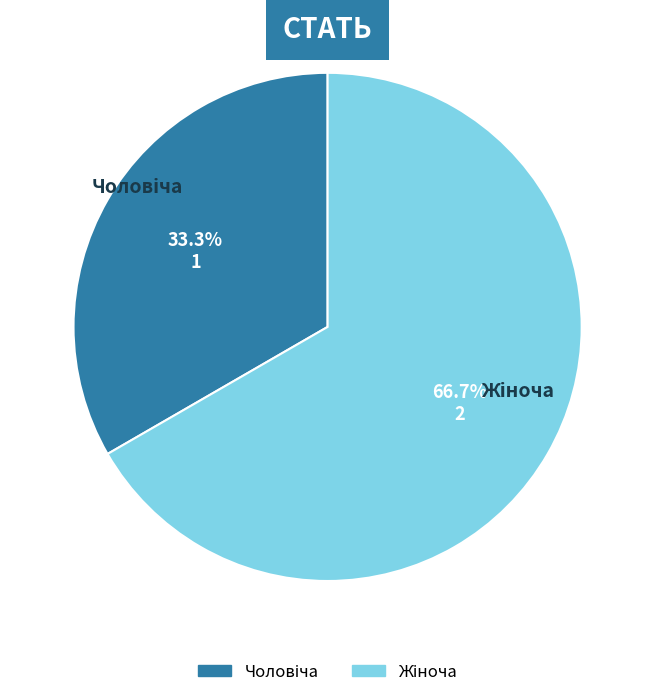

Is there a majority slice in this chart?

Yes